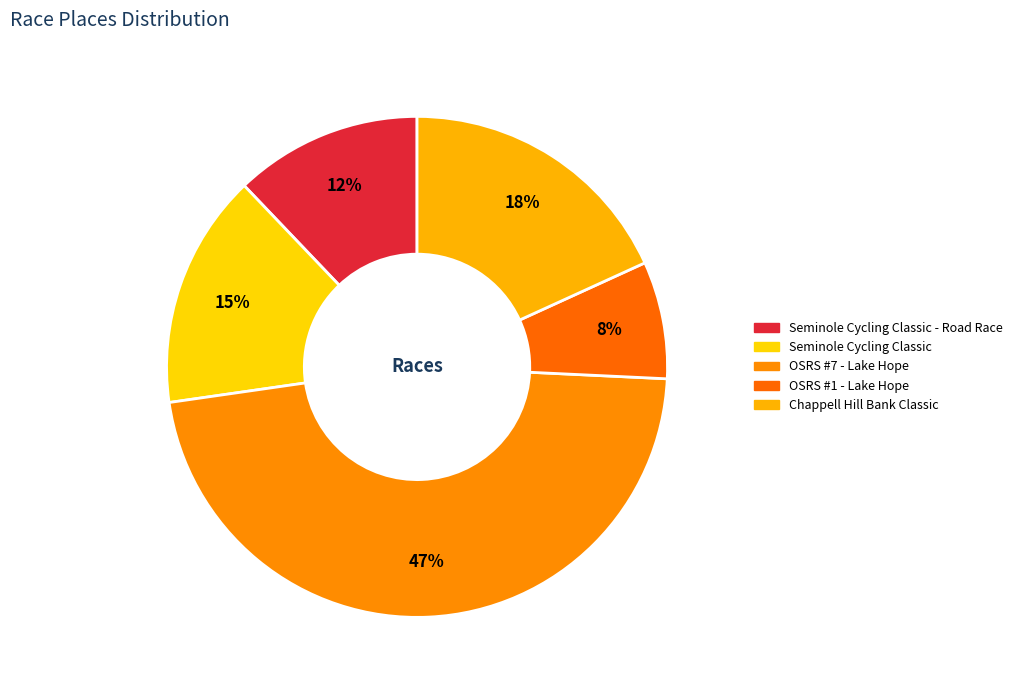

Which category has the biggest portion of the pie?

OSRS #7 - Lake Hope